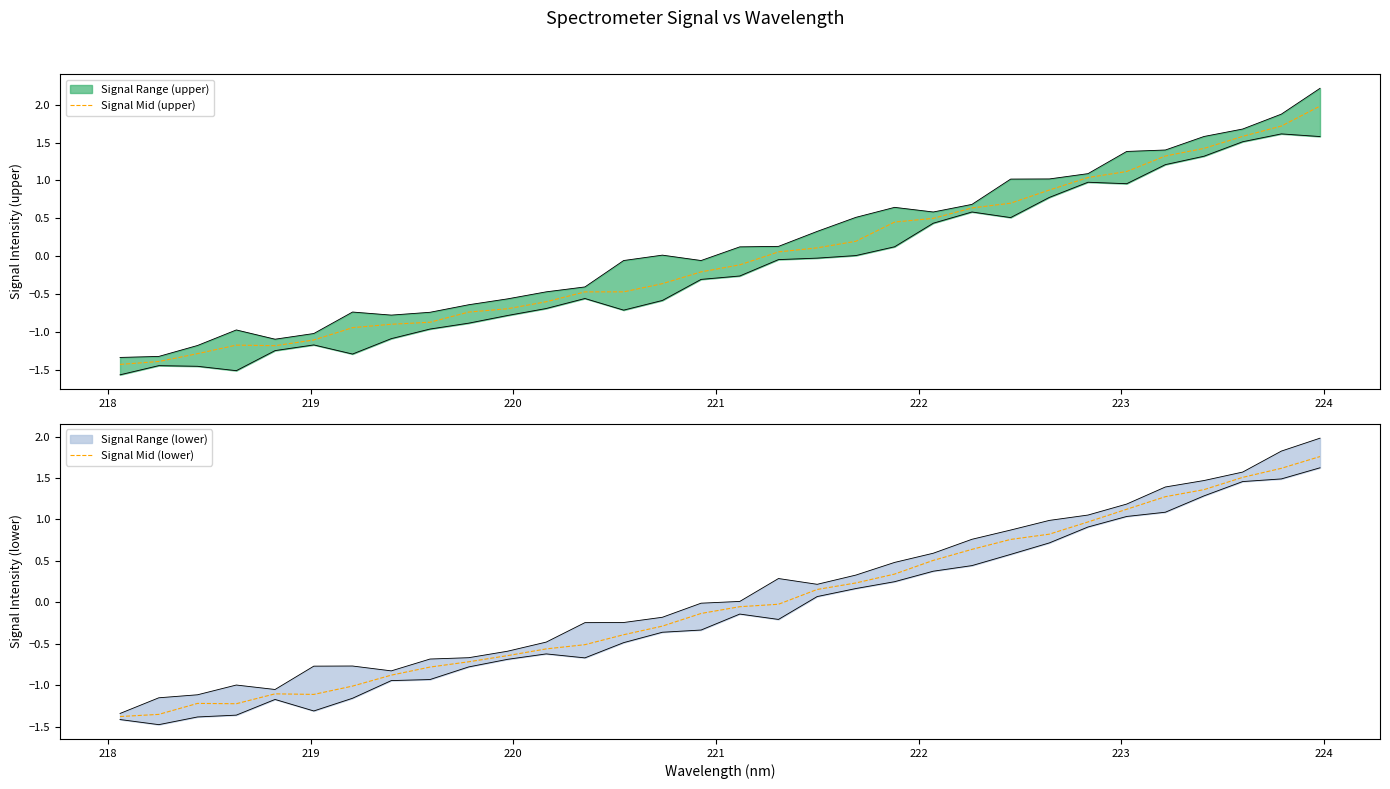

List the series in order of their peak value, lowest first.

Signal Mid (lower), Signal Mid (upper)